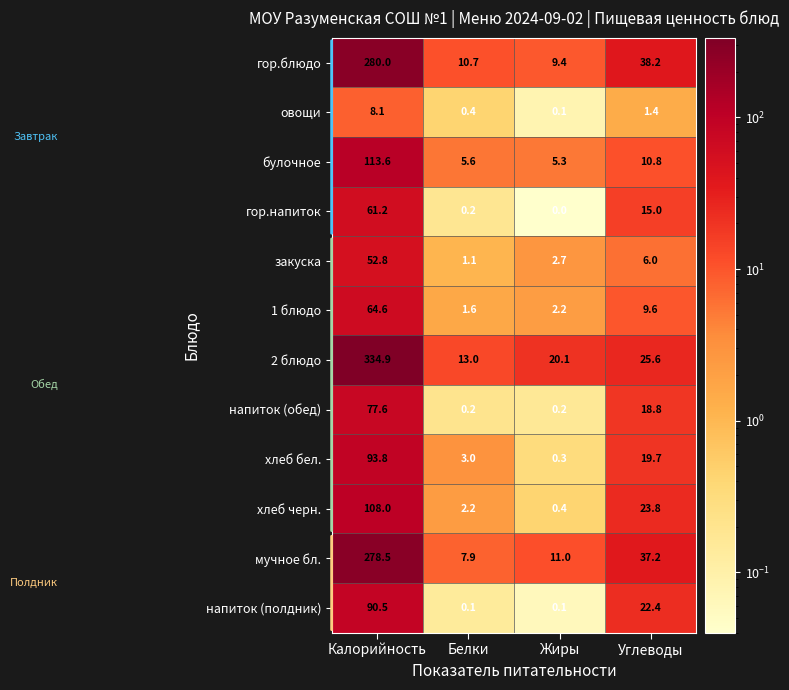

What is the spread (max minus min) of values at Белки?

12.9